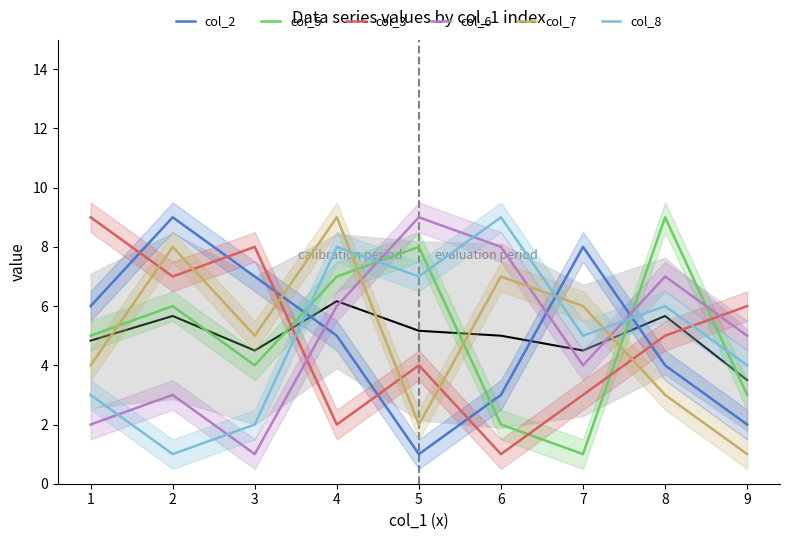

What are all the series names shown in the legend?

col_2, col_5, col_3, col_6, col_7, col_8